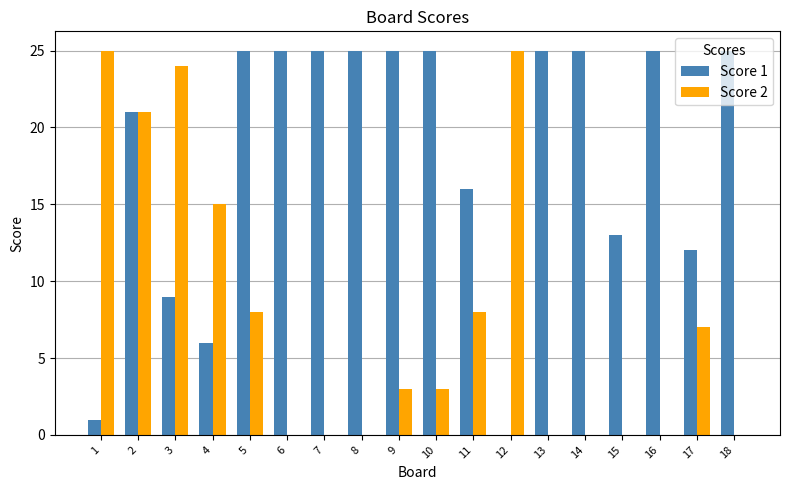

Between 2 and 11, which series saw the biggest shift?

Score 2